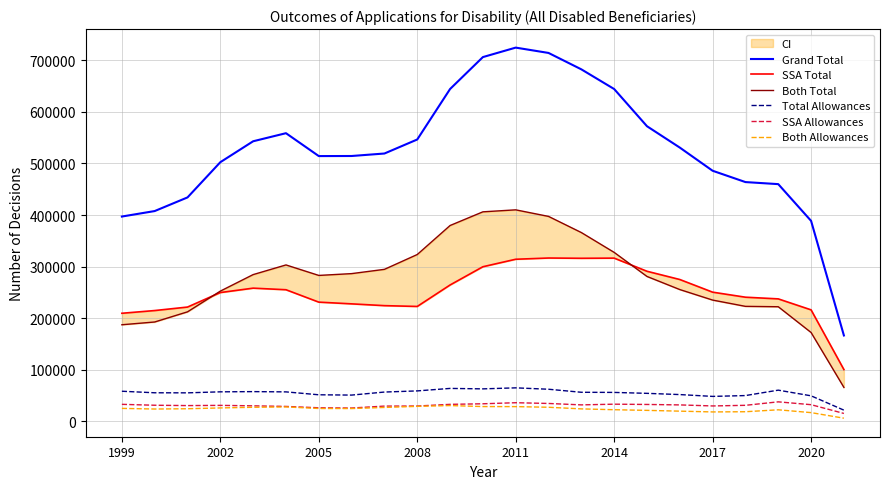

True or false: SSA Allowances and Grand Total cross at least once.

False